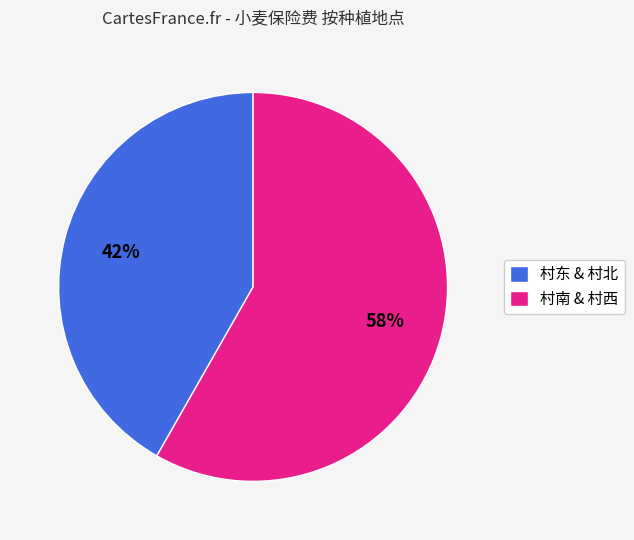

Is there any slice that represents more than half of the pie?

Yes